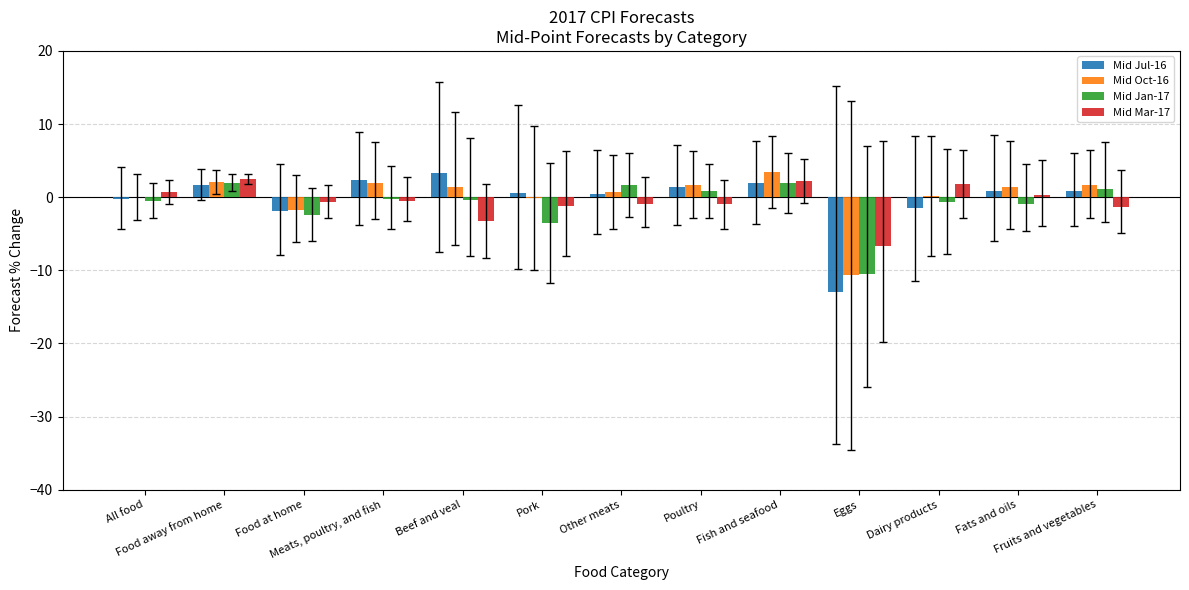

What is the sum of all Mid Oct-16 values?

2.0